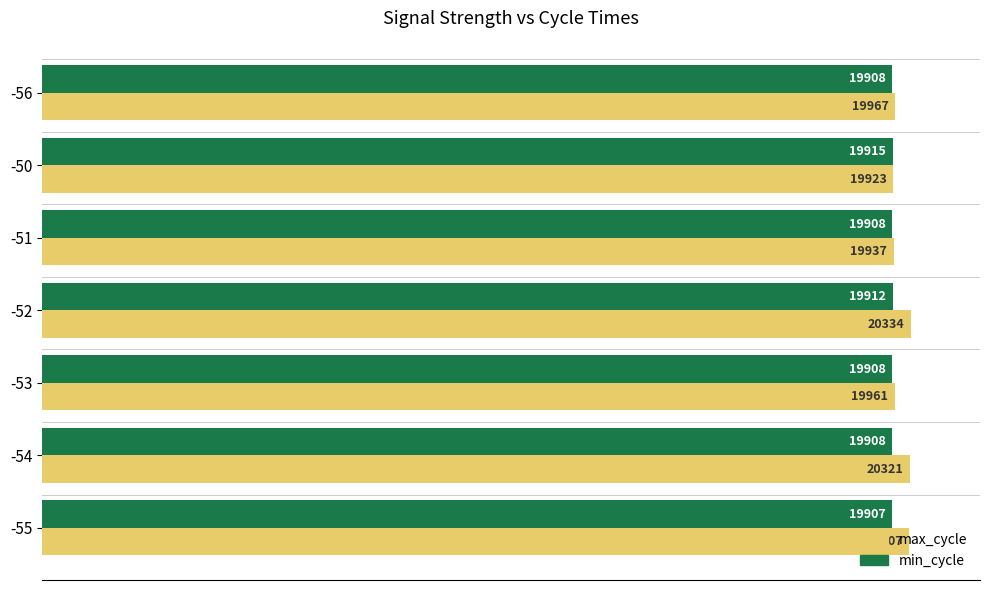

Which series changed the most between -55 and -56?

max_cycle